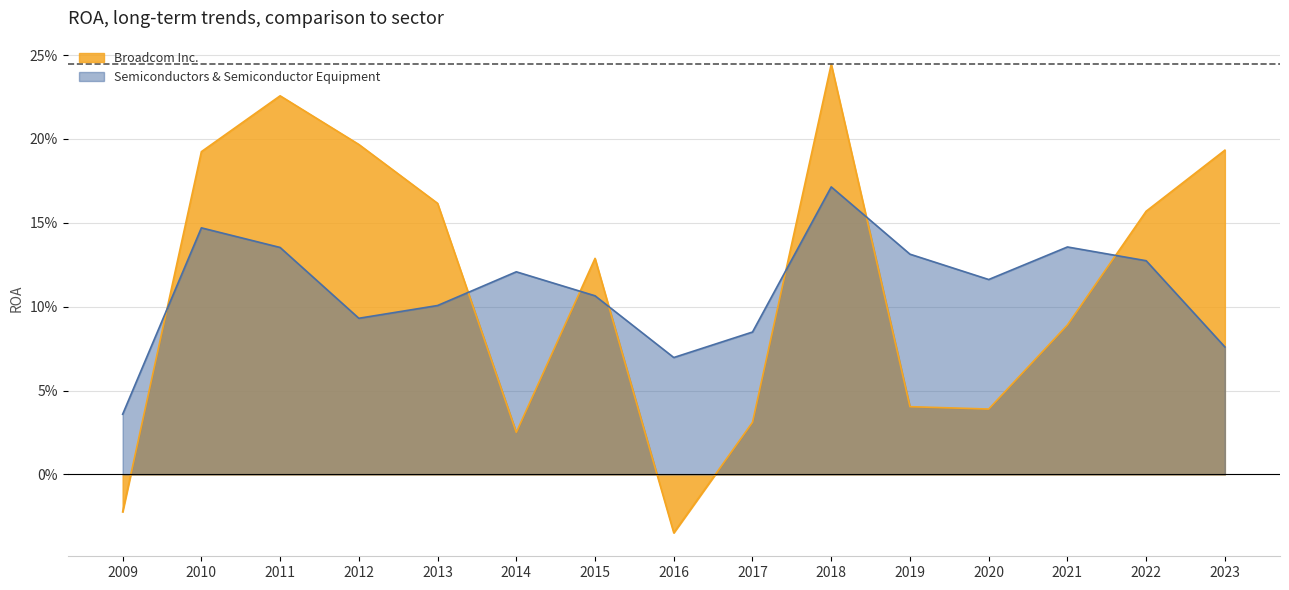

Count the number of data series in this chart.

2